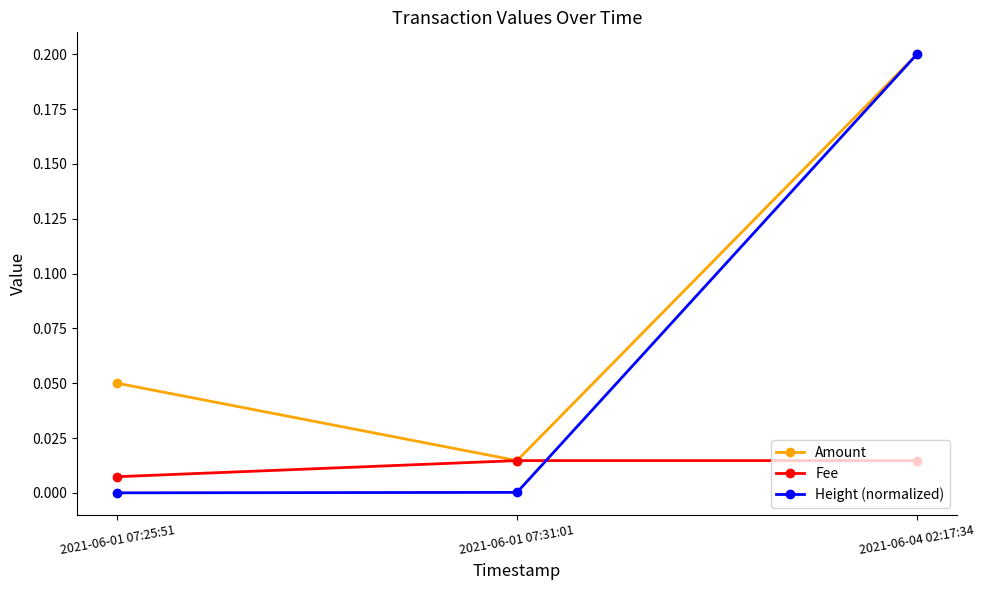

At which label does Amount reach its peak?

2021-06-04 02:17:34